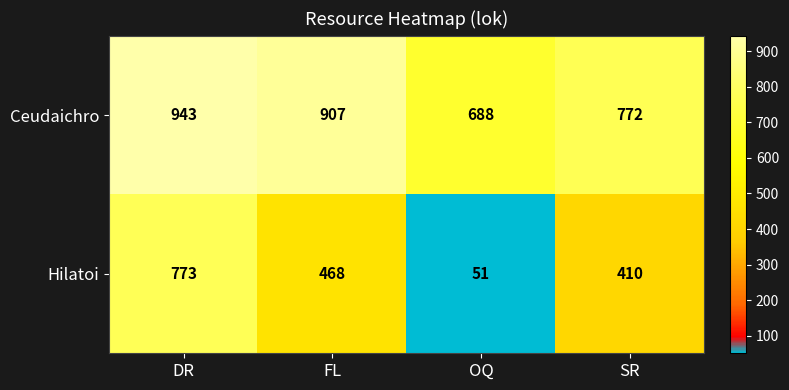

Reading left to right, what are all the values shown in this chart?

Ceudaichro: 943	907	688	772
Hilatoi: 773	468	51	410